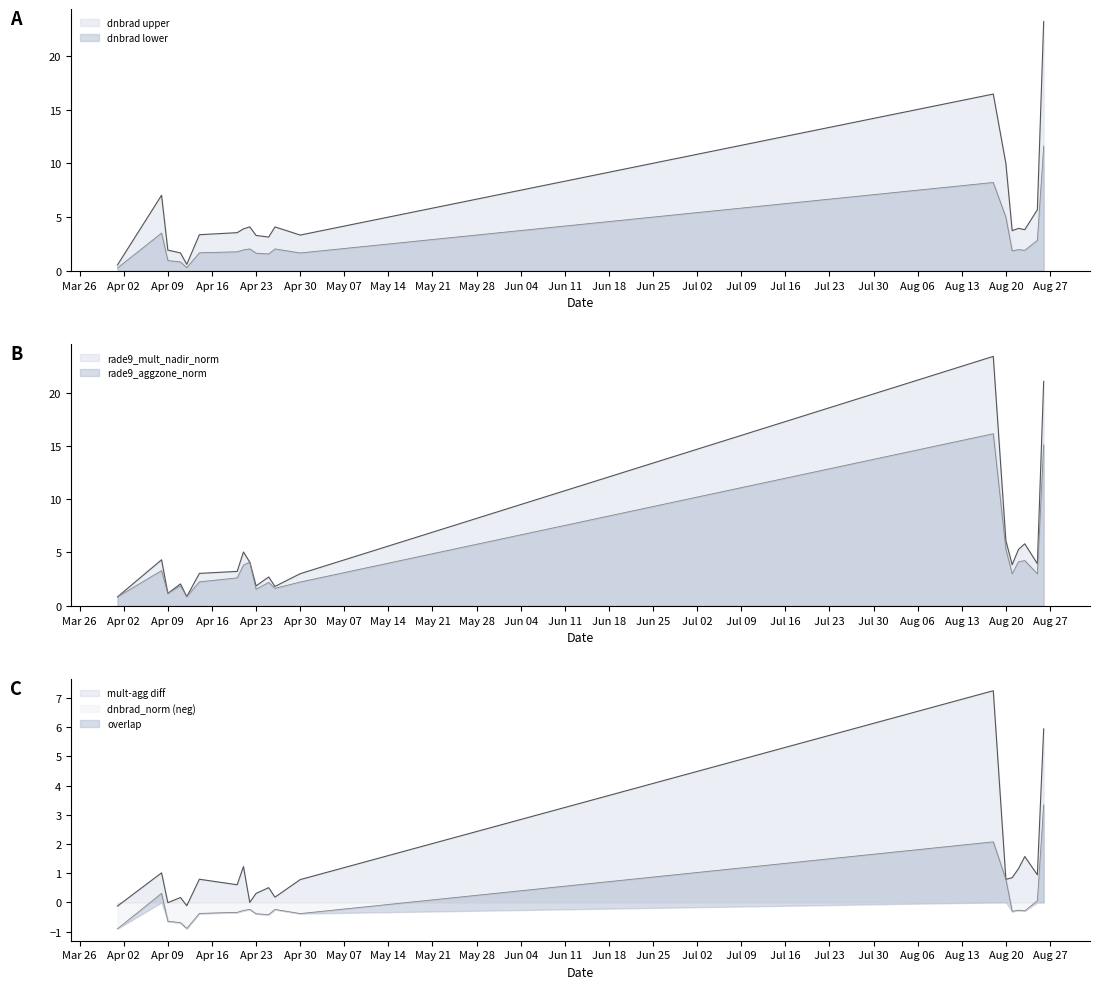

What position from the left is 2012-08-22?

17